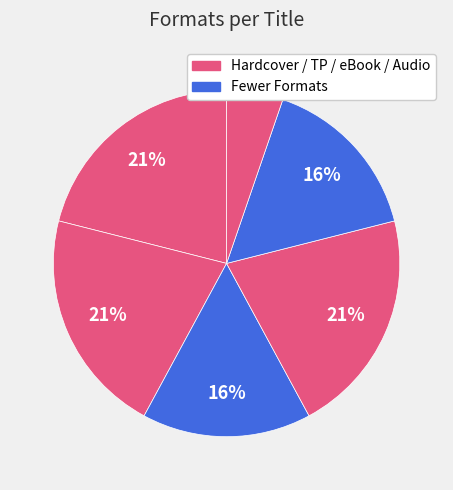

How many segments does this pie chart have?

6